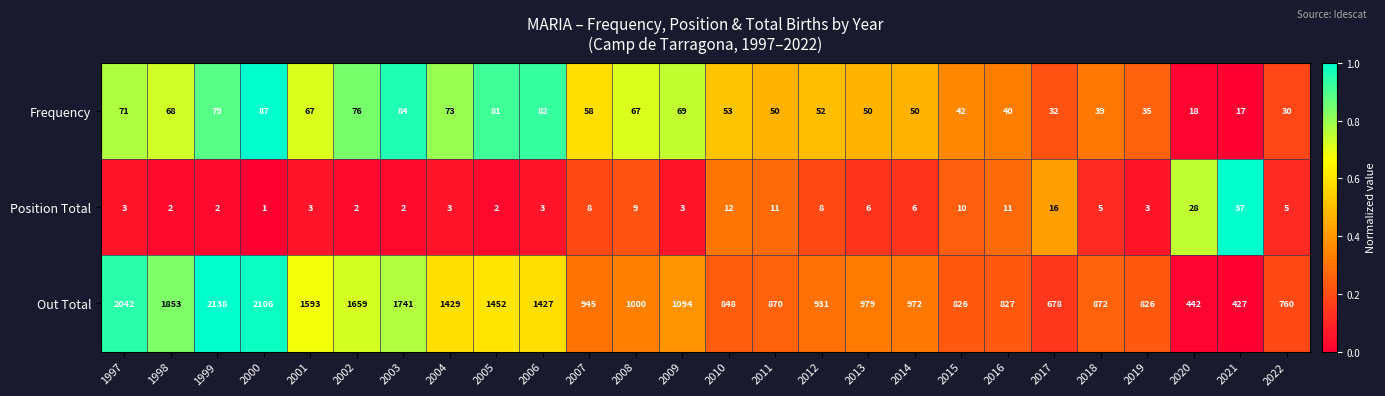

Which label corresponds to the largest value in the chart?

1999